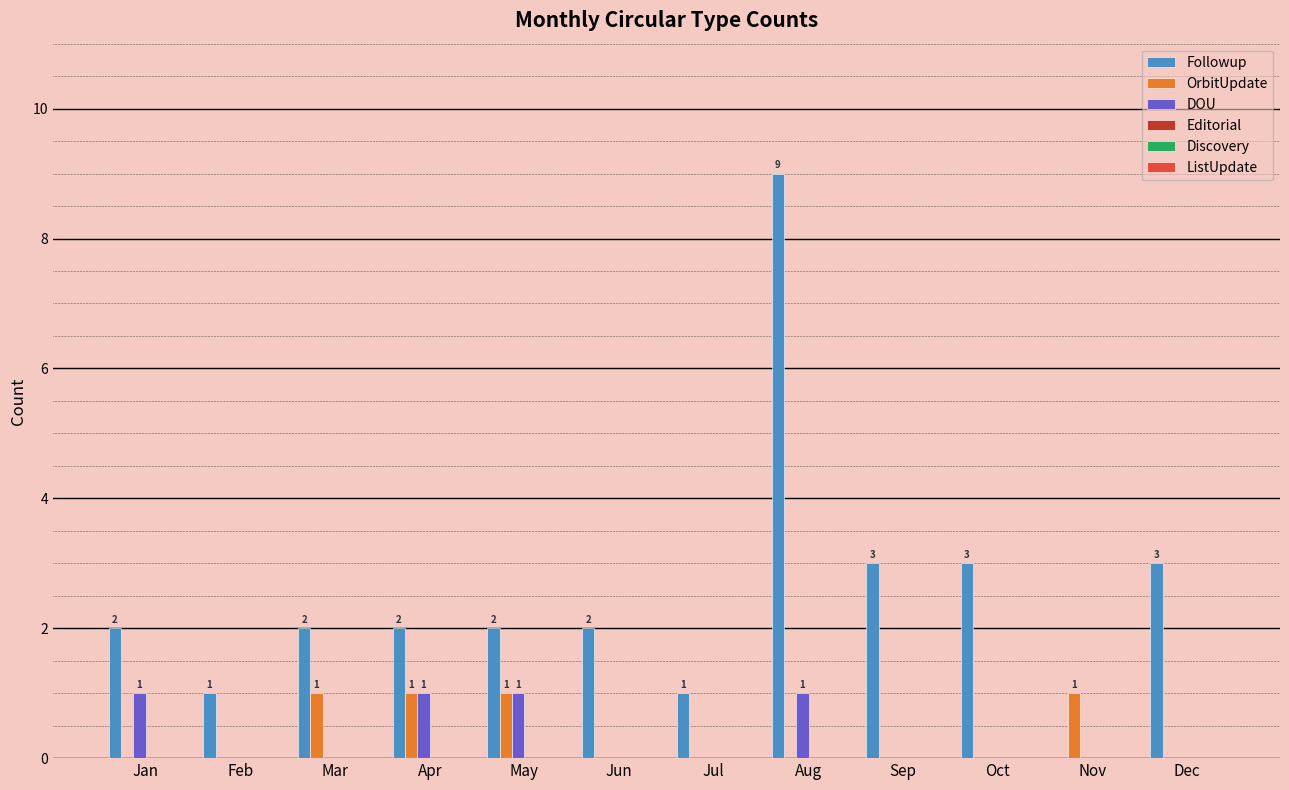

What is the sum of all OrbitUpdate values?

4